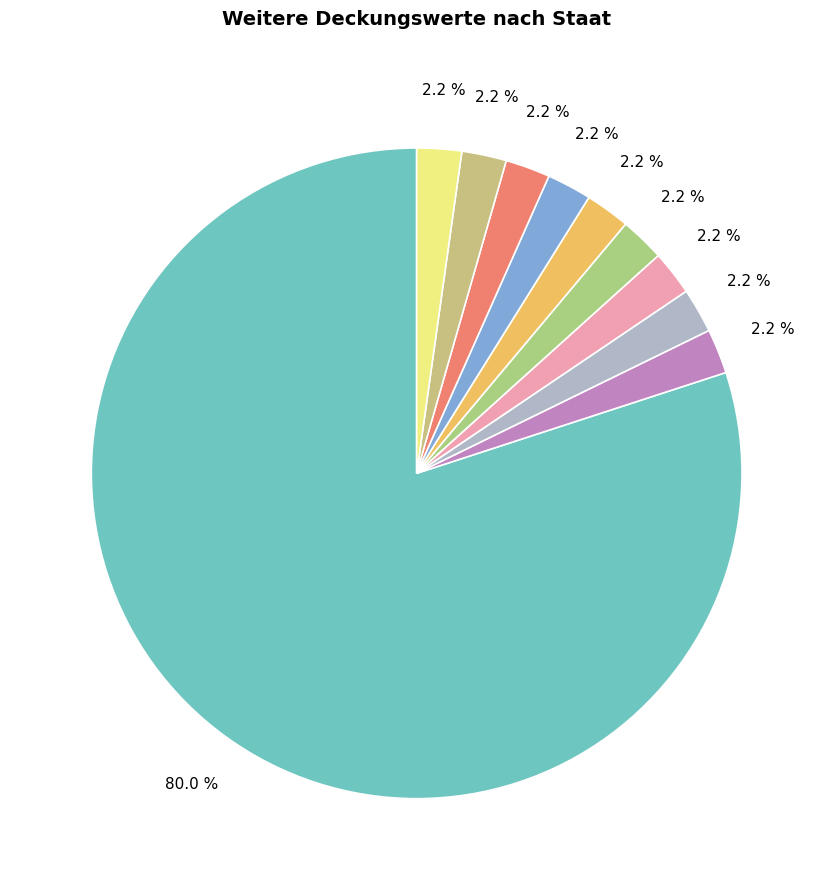

To the nearest percent, what is the difference between the largest and smallest slice percentages?

78%